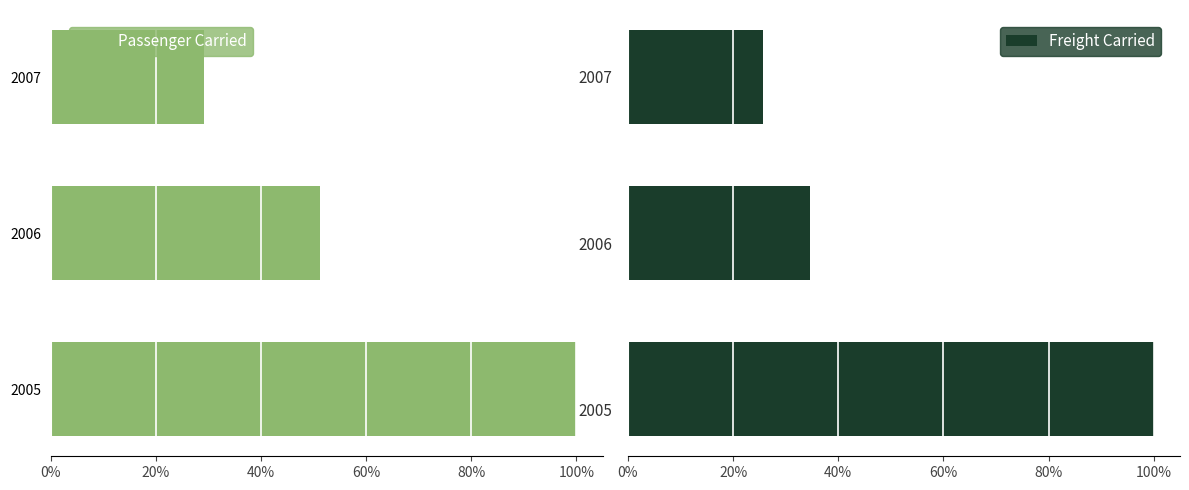

What is the maximum value for Freight Carried?

100.0